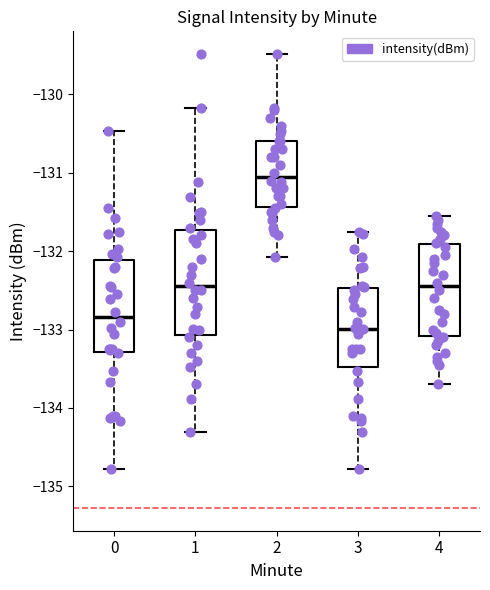

Which box is the tallest, from its lower edge to its upper edge?

1